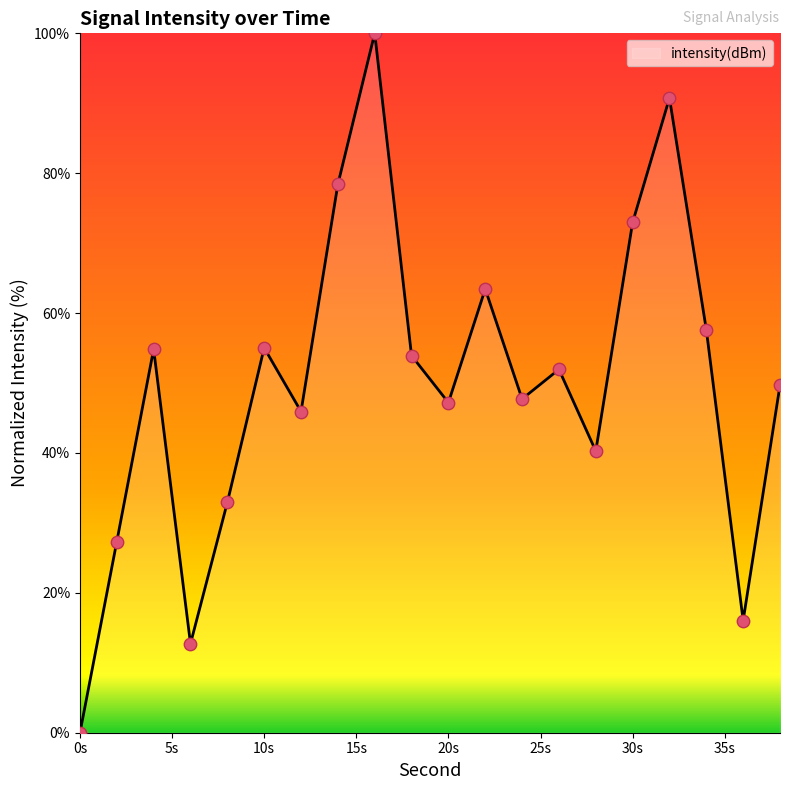

What is the greatest value displayed?

100.0